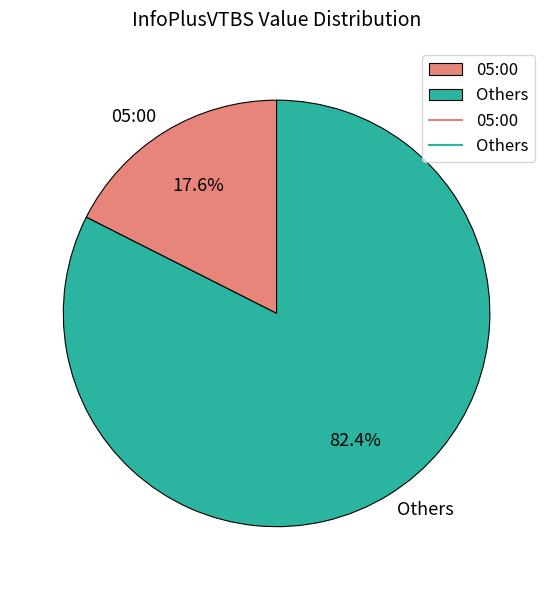

How many segments does this pie chart have?

2